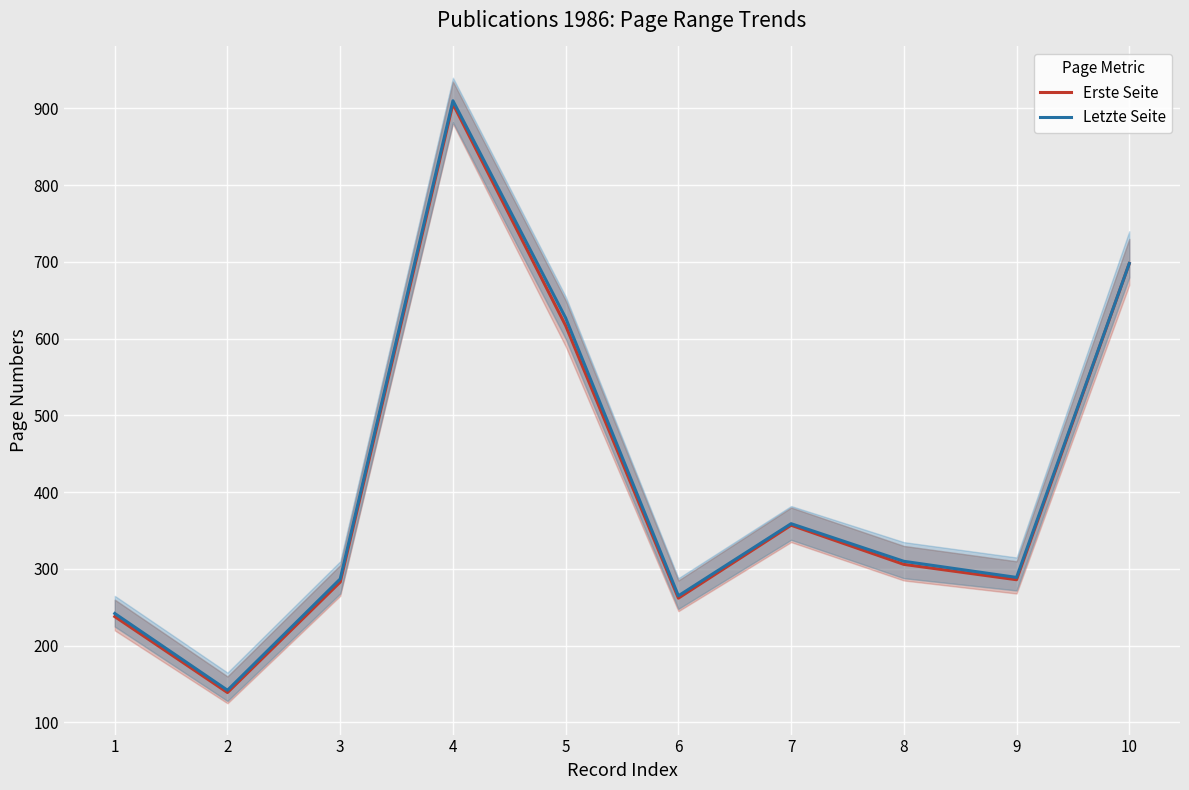

The Erste Seite series shows 201 at 2. True or false?

False